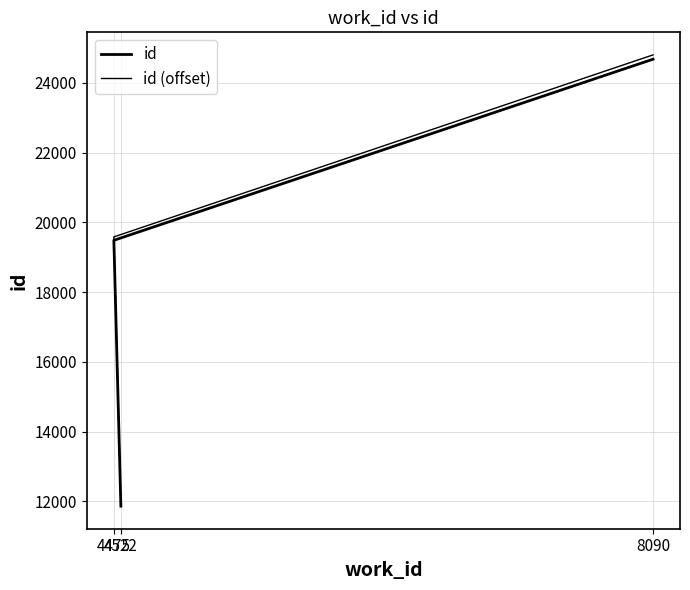

Reading left to right, transcribe all the data shown in this chart.

id: 11863.0	19485.0	24677.0
id (offset): 11922.3	19582.4	24800.4